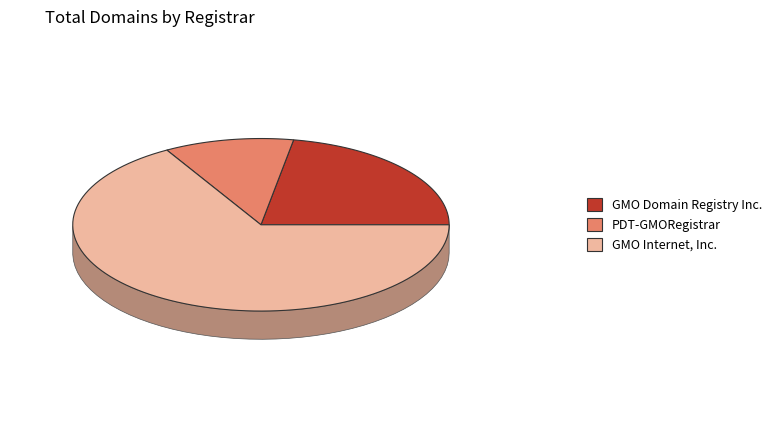

Which has a higher value, GMO Internet, Inc. or PDT-GMORegistrar?

GMO Internet, Inc.